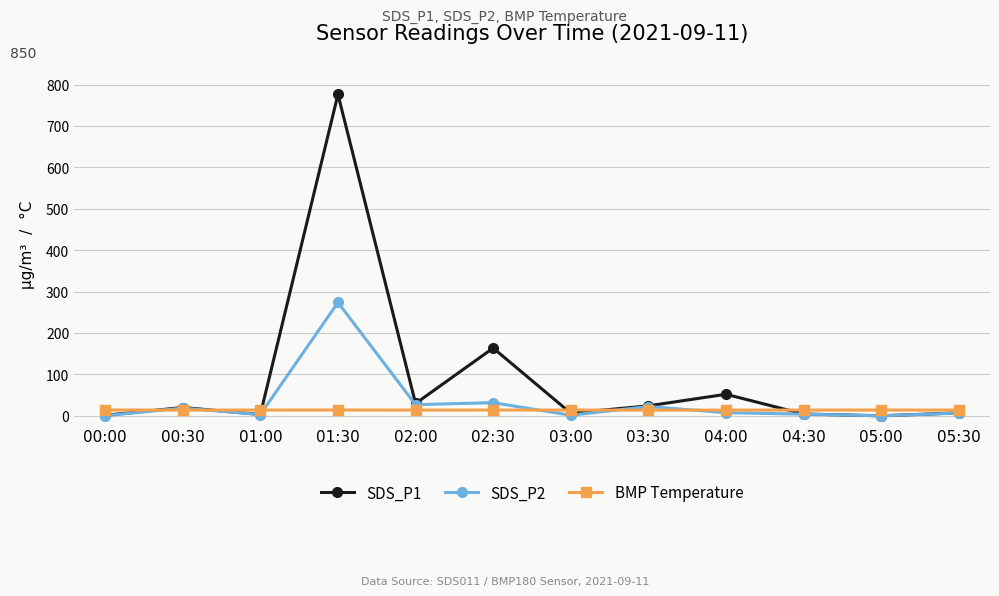

What is the label of the 12th point from the left?

05:30